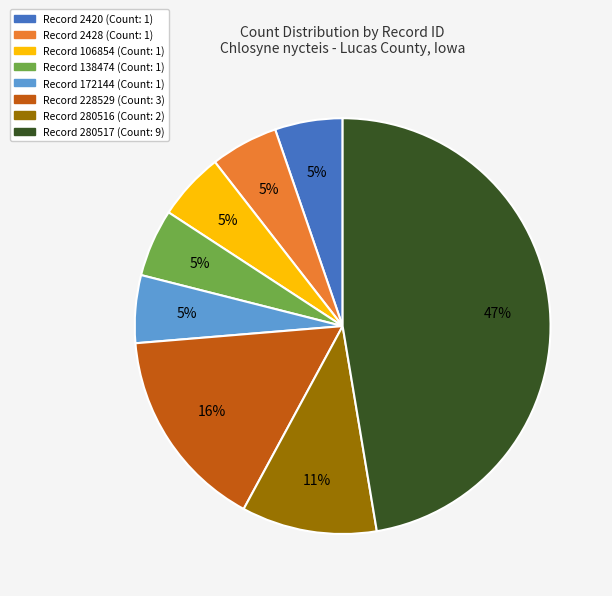

To the nearest percent, what is the average slice percentage?

12%